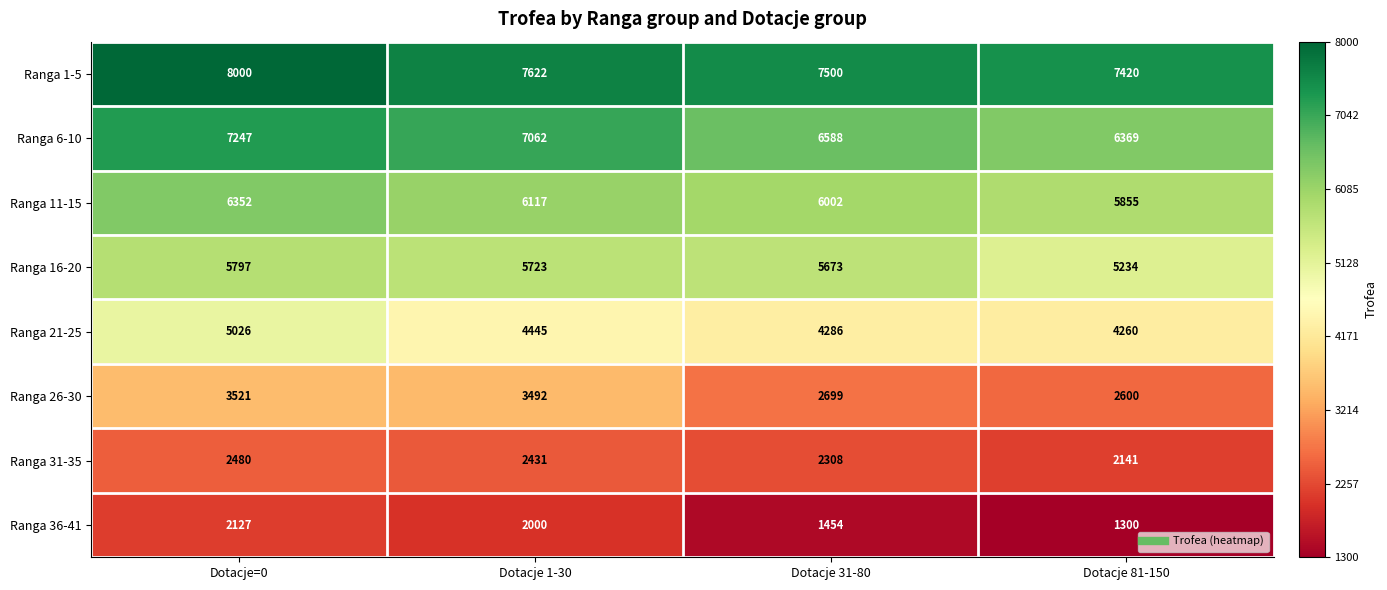

What is the difference between the highest and lowest values at Dotacje 1-30?

5622